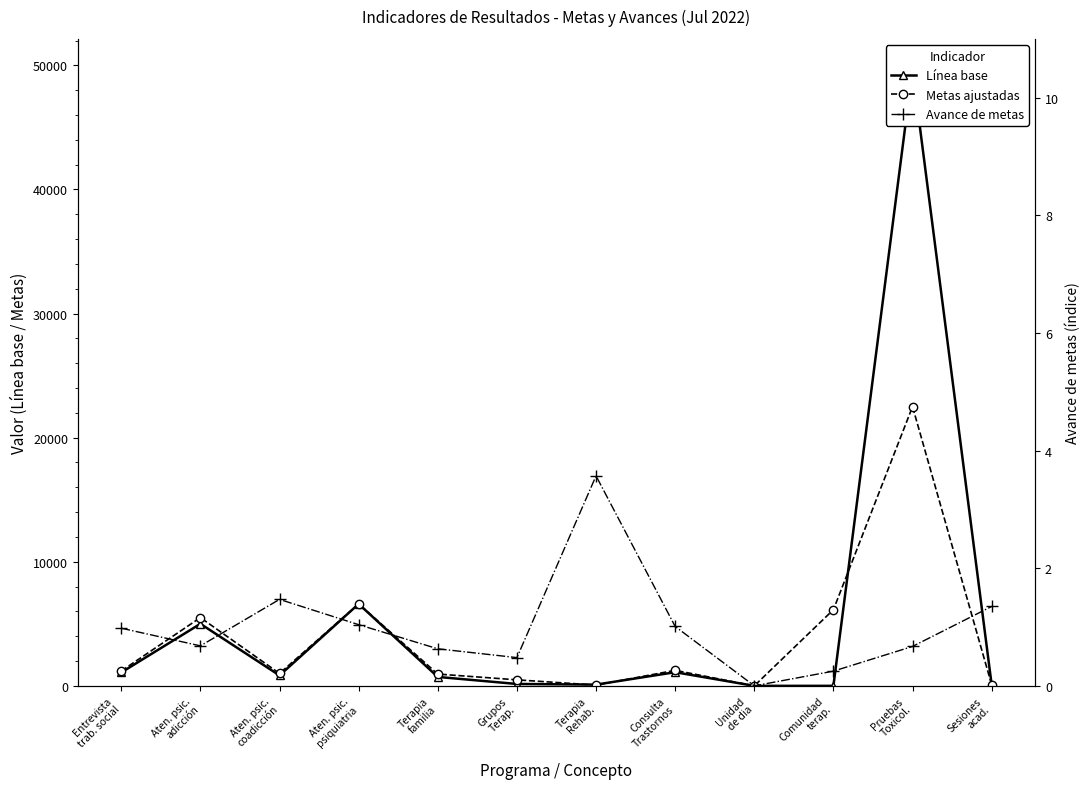

What is the label of the 5th point from the right?

Consulta
Trastornos